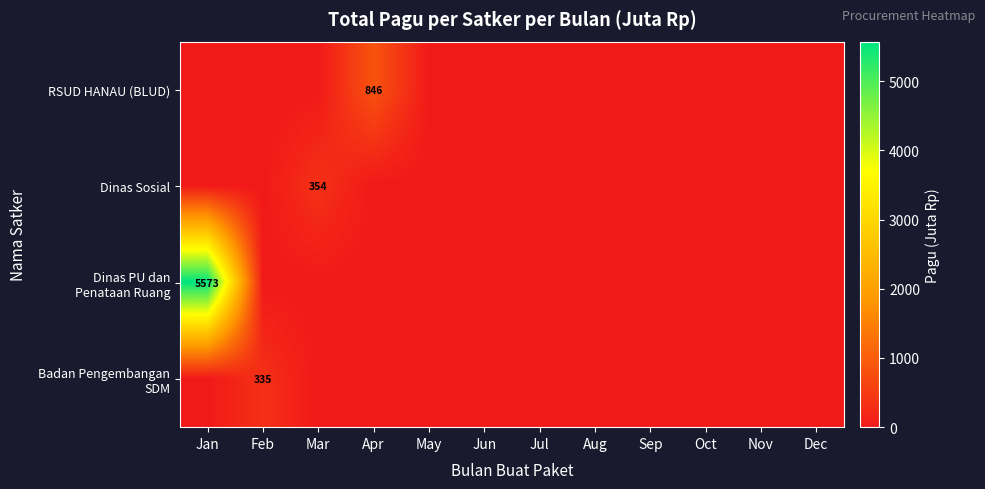

At which label is RSUD HANAU (BLUD) closest to 423?

Jan